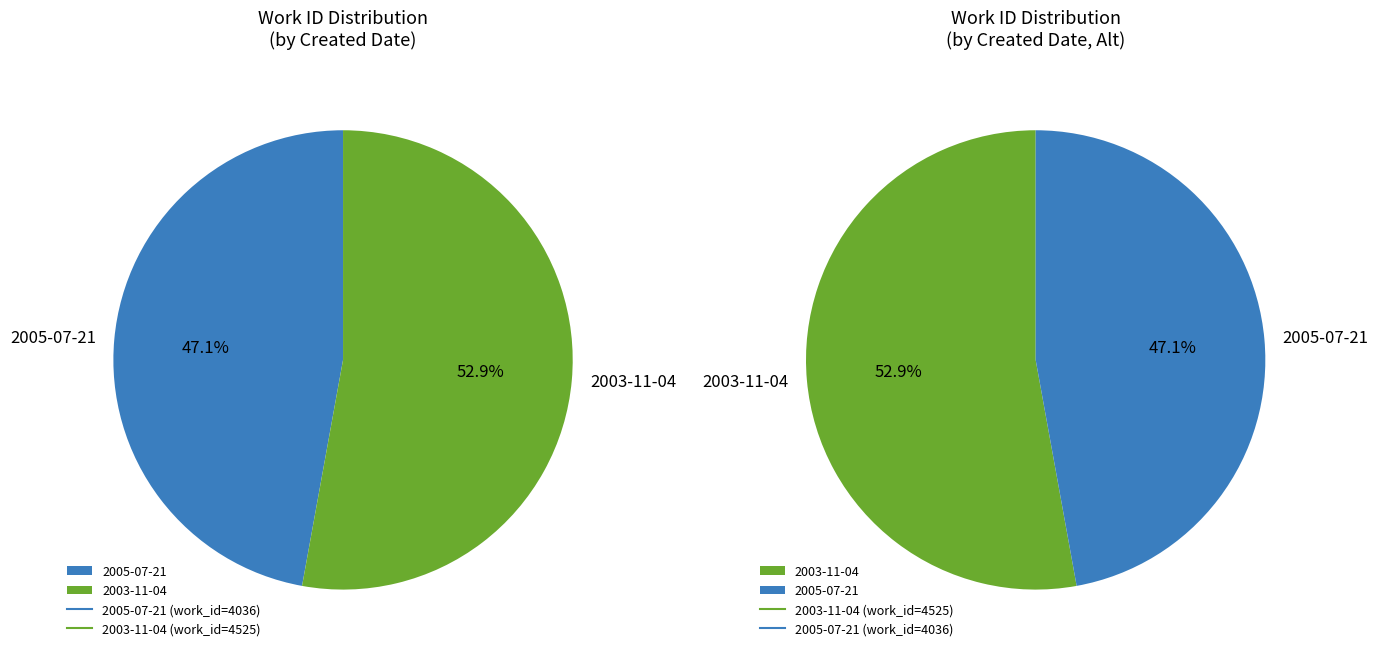

True or false: 2003-11-04 accounts for 53% of the total.

True